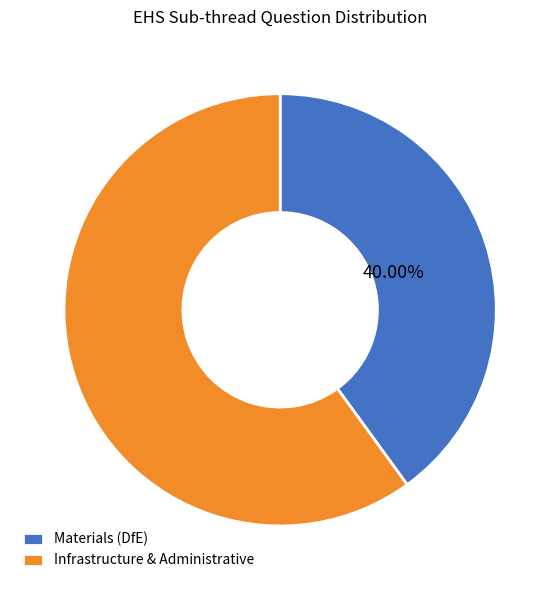

Which has a higher value, Infrastructure & Administrative or Materials (DfE)?

Infrastructure & Administrative